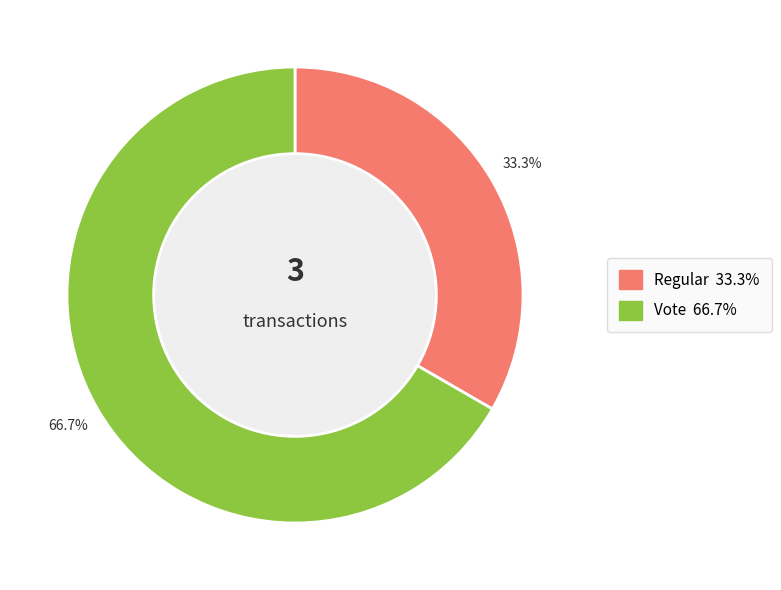

To the nearest percent, what percentage of the pie is Regular?

33%